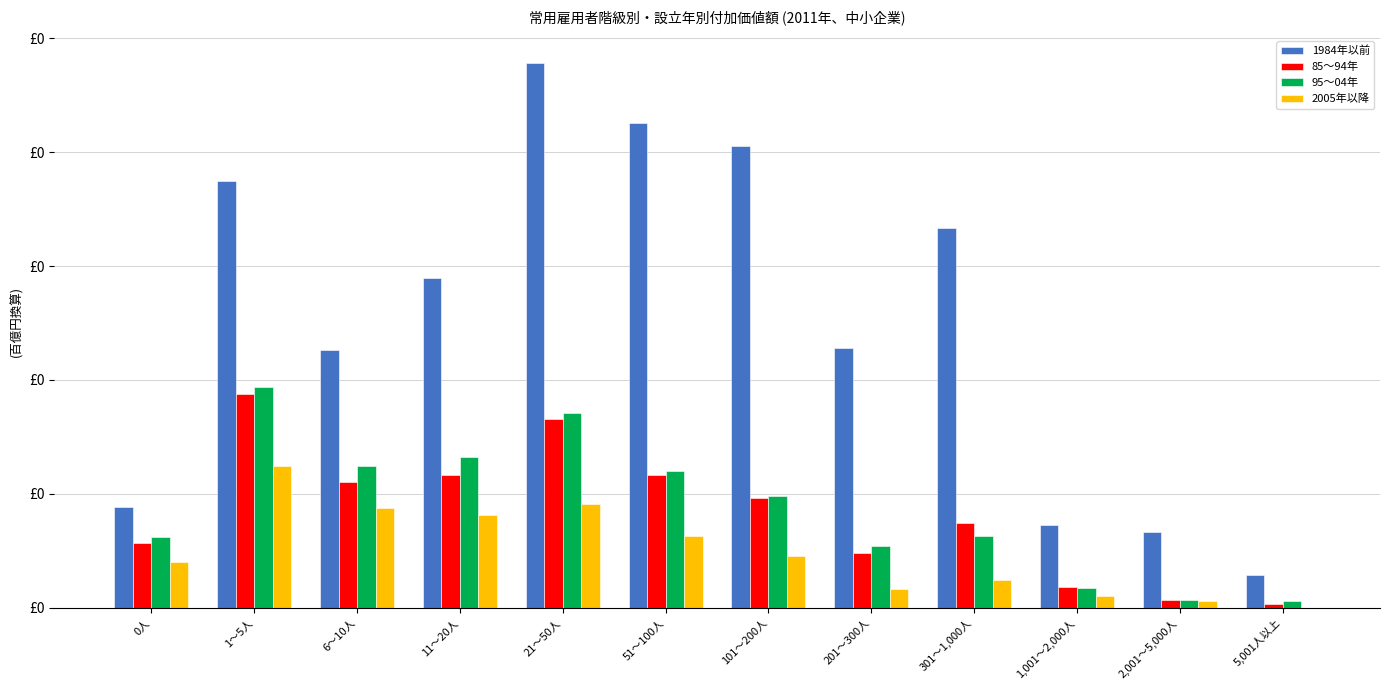

Are the bars grouped side by side (vs. stacked)?

Yes